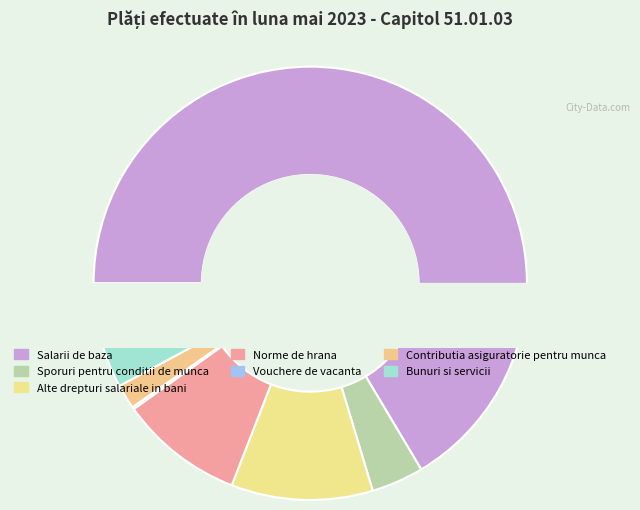

What percentage do Salarii de baza and Bunuri si servicii together represent?

74.3%